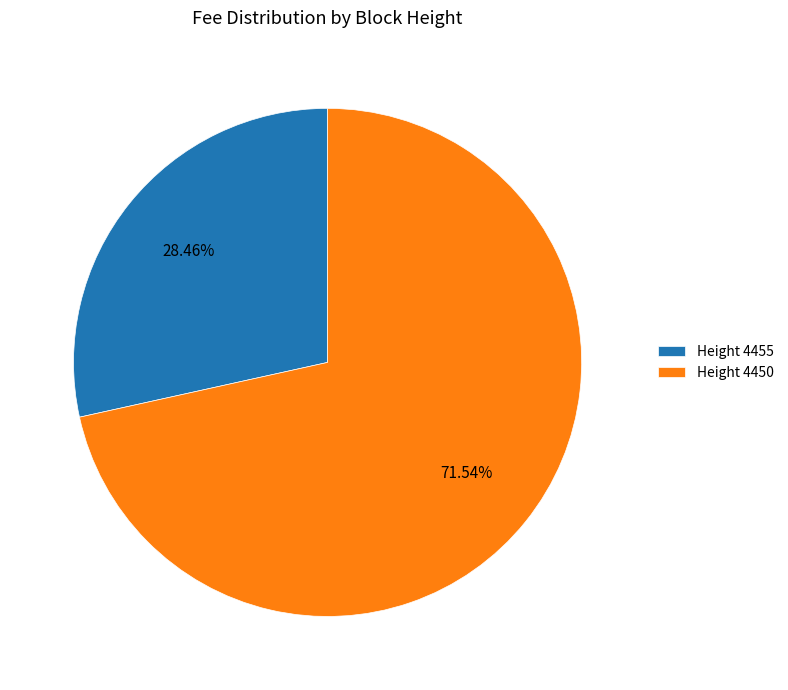

Combined, do Height 4450 and Height 4455 account for over 50%?

Yes